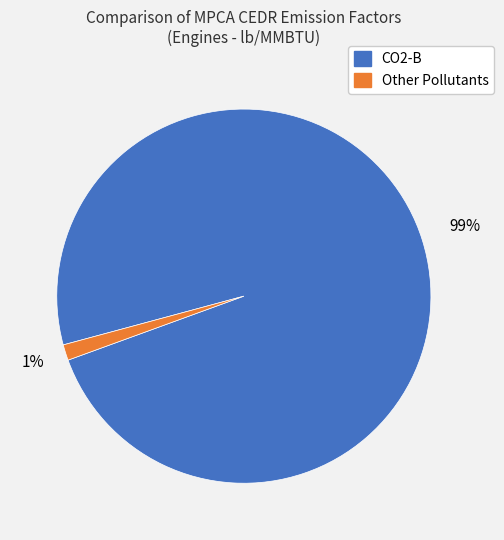

To the nearest percent, what is the average slice percentage?

50%